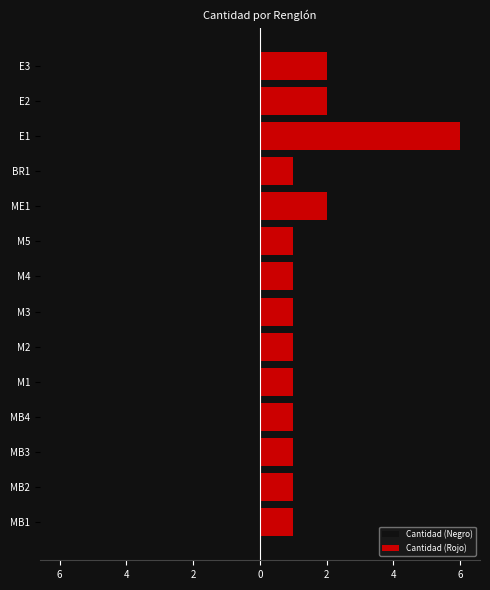

What is the sum of all Cantidad (Rojo) values?

22